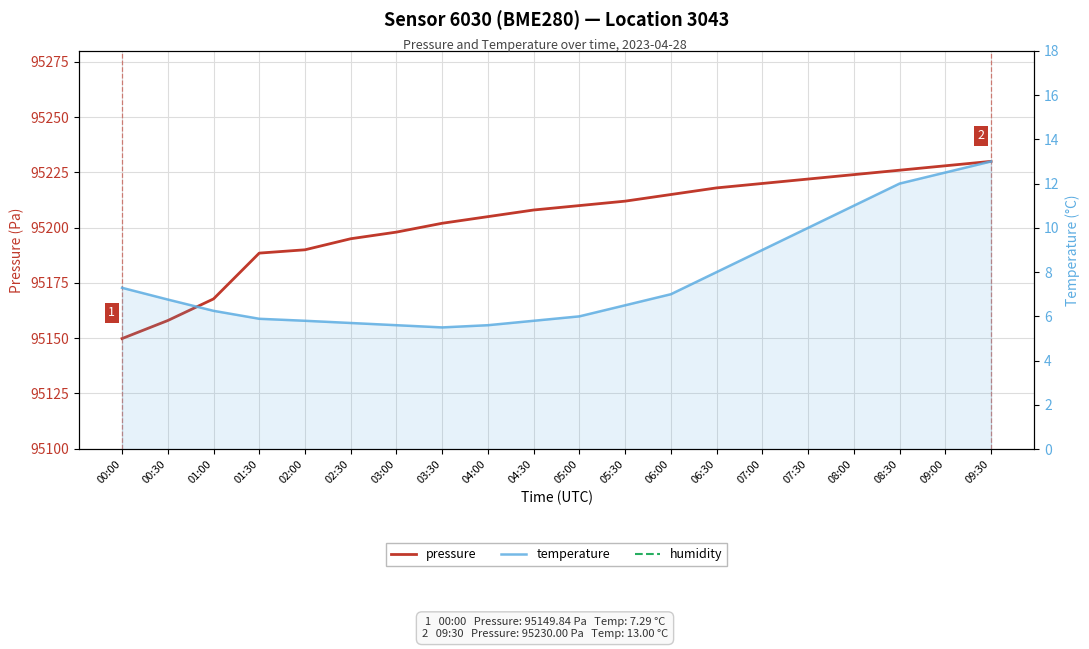

Reading right to left, transcribe all the data shown in this chart.

pressure: 09:30=95230.0	09:00=95228.0	08:30=95226.0	08:00=95224.0	07:30=95222.0	07:00=95220.0	06:30=95218.0	06:00=95215.0	05:30=95212.0	05:00=95210.0	04:30=95208.0	04:00=95205.0	03:30=95202.0	03:00=95198.0	02:30=95195.0	02:00=95190.0	01:30=95188.5	01:00=95167.8	00:30=95158.0	00:00=95149.8
temperature: 09:30=13.0	09:00=12.5	08:30=12.0	08:00=11.0	07:30=10.0	07:00=9.0	06:30=8.0	06:00=7.0	05:30=6.5	05:00=6.0	04:30=5.8	04:00=5.6	03:30=5.5	03:00=5.6	02:30=5.7	02:00=5.8	01:30=5.9	01:00=6.2	00:30=6.8	00:00=7.3